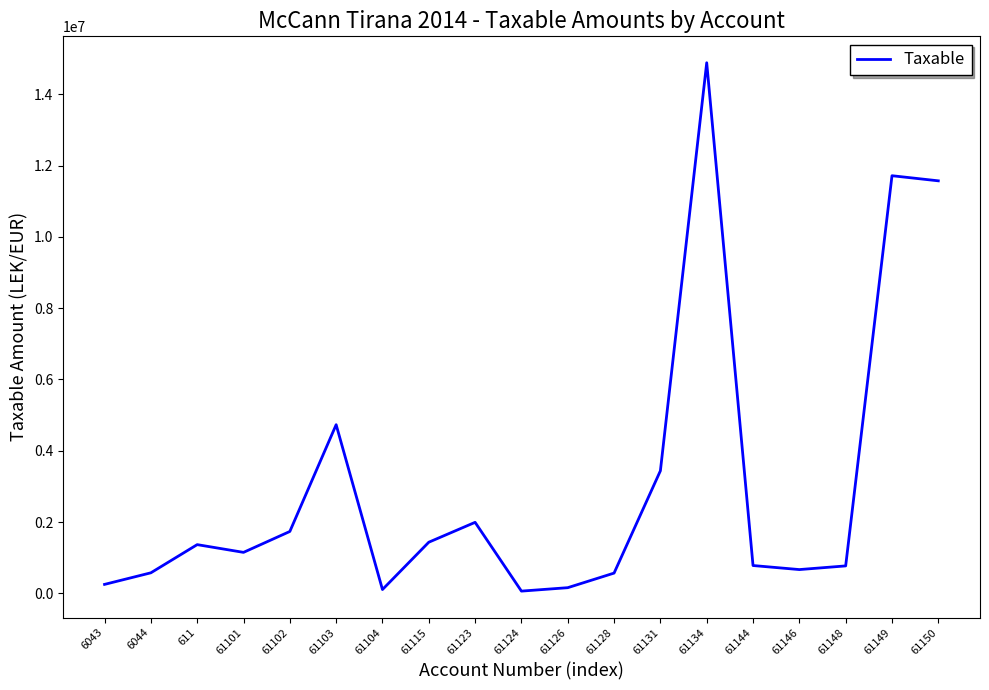

The chart shows a value of 769080.9 at 61148. True or false?

True